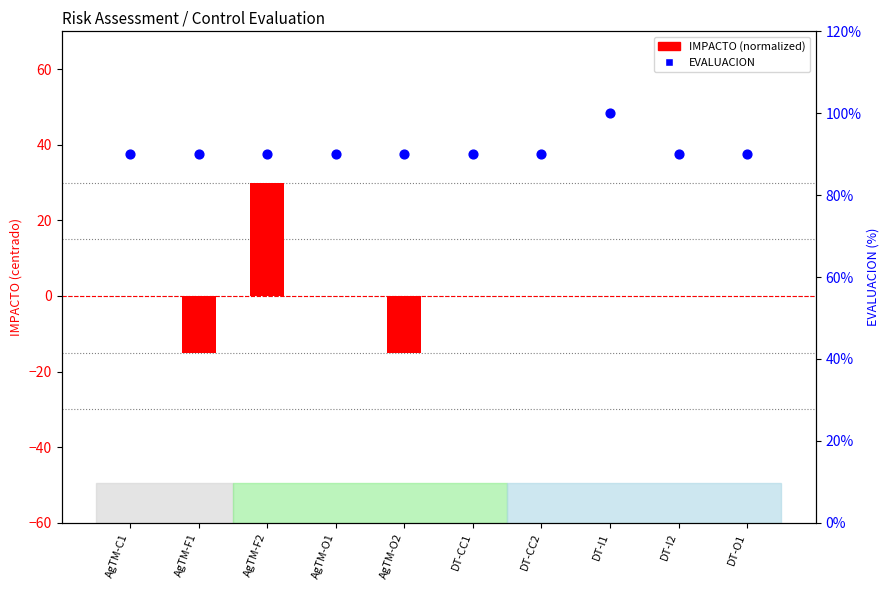

What is the change in value from AgTM-O2 to DT-CC2?

+15